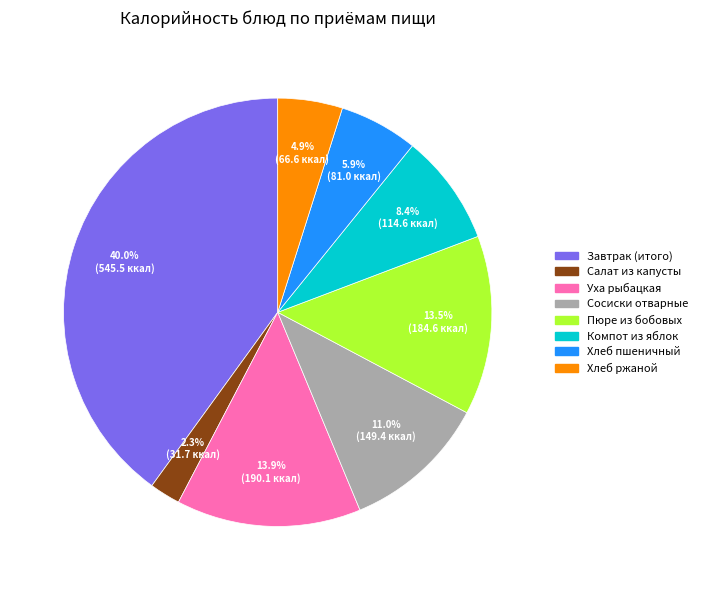

Count the number of slices in the pie.

8